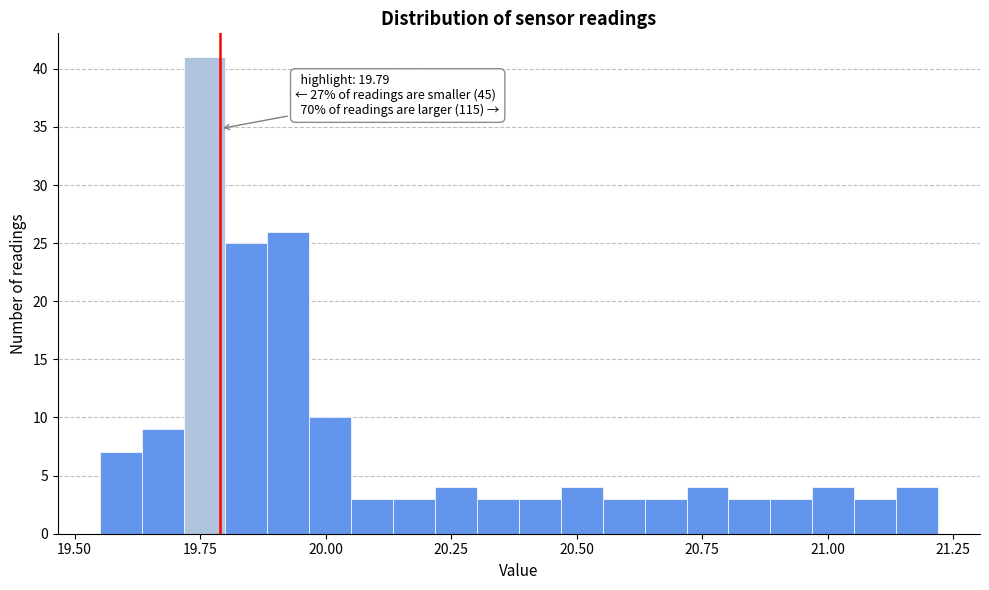

Around what value on the x-axis is the tallest bar? Give the approximate position of its centre, as read against the axis.

19.75